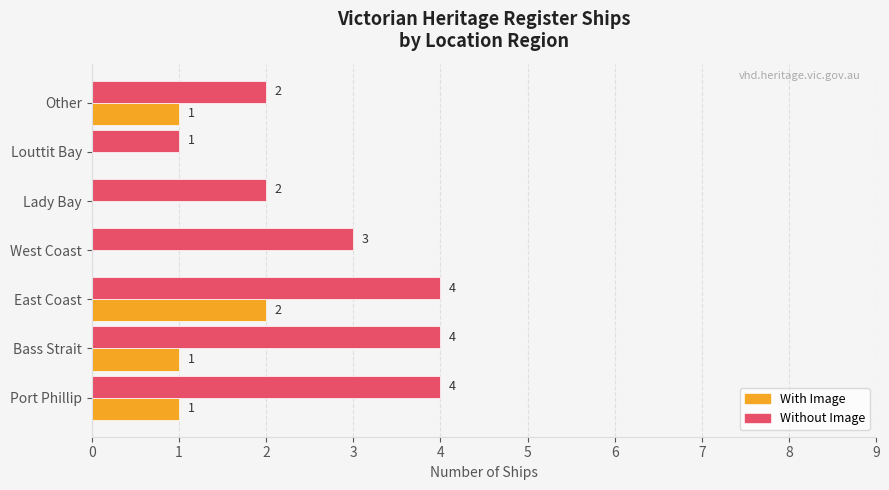

The Without Image series shows 2 at Bass Strait. True or false?

False